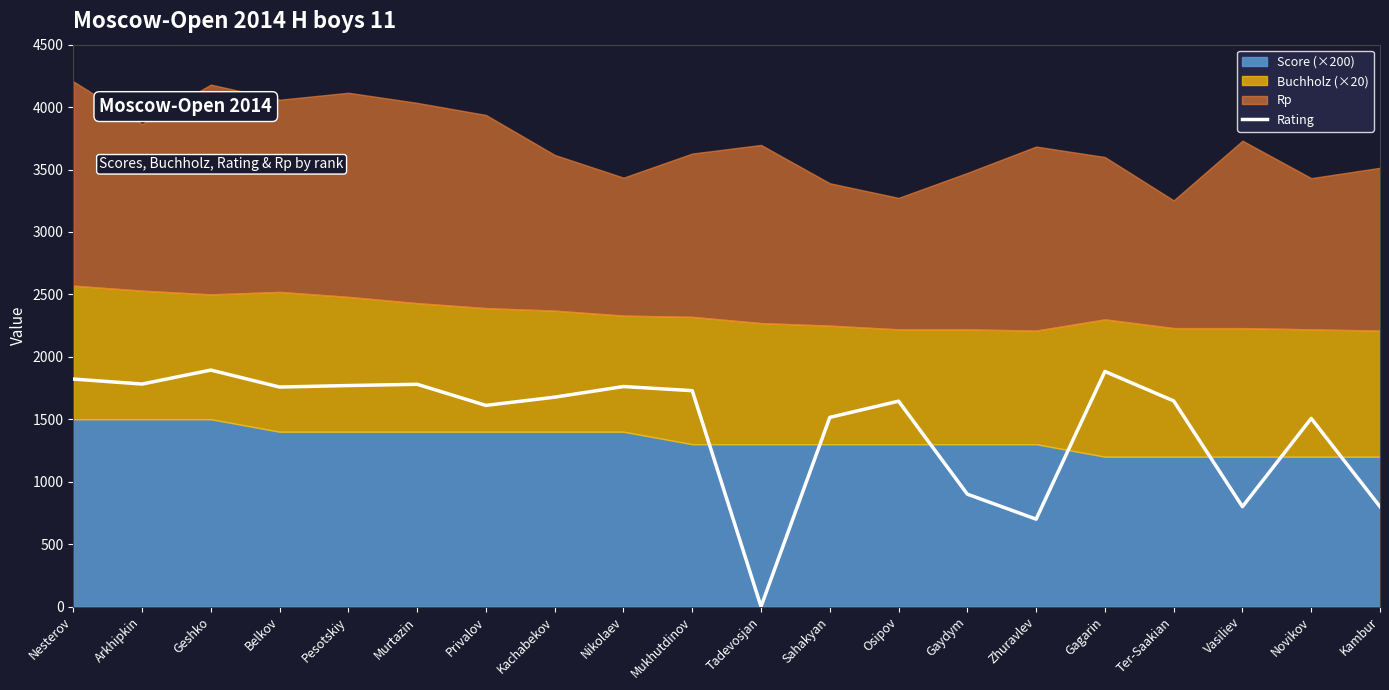

Reading right to left, extract all data points from this chart.

800	1507	800	1647	1883	700	900	1645	1515	0	1729	1762	1677	1611	1780	1770	1758	1894	1782	1822